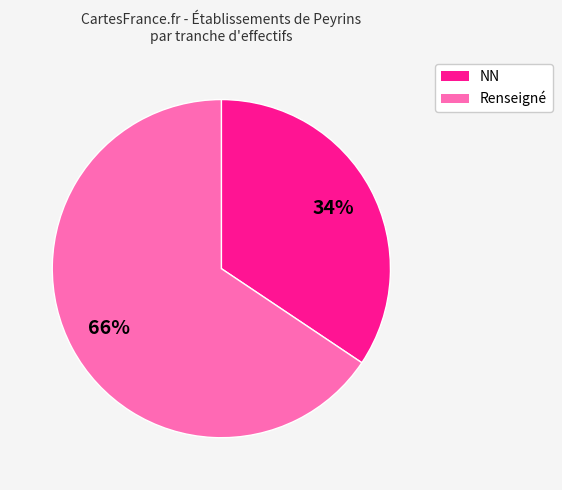

Rank the categories by value from highest to lowest.

Renseigné, NN